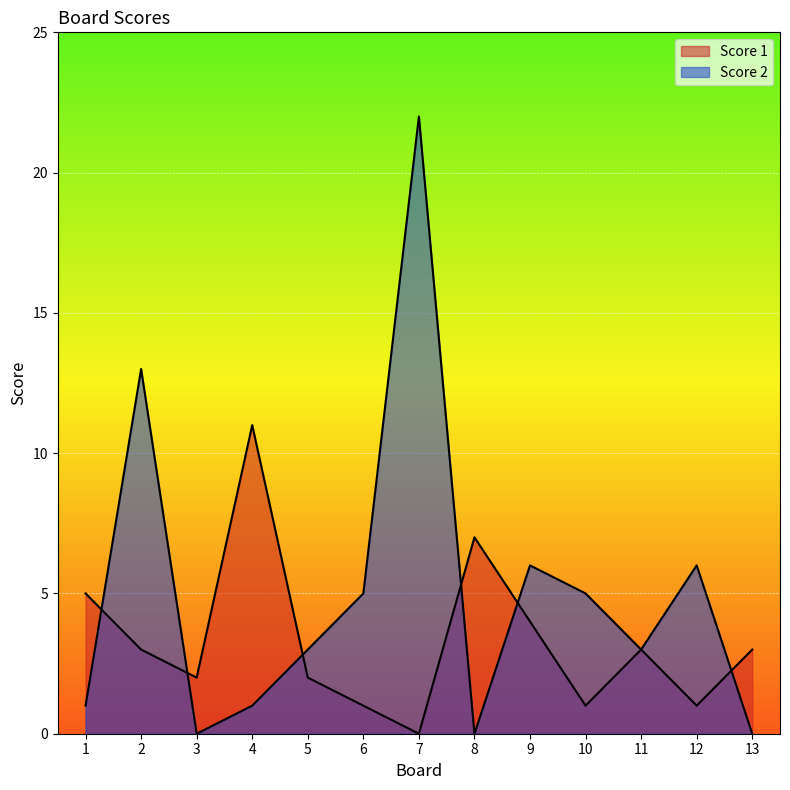

Reading right to left, transcribe all the data shown in this chart.

Score 1: 3	1	3	1	4	7	0	1	2	11	2	3	5
Score 2: 0	6	3	5	6	0	22	5	3	1	0	13	1